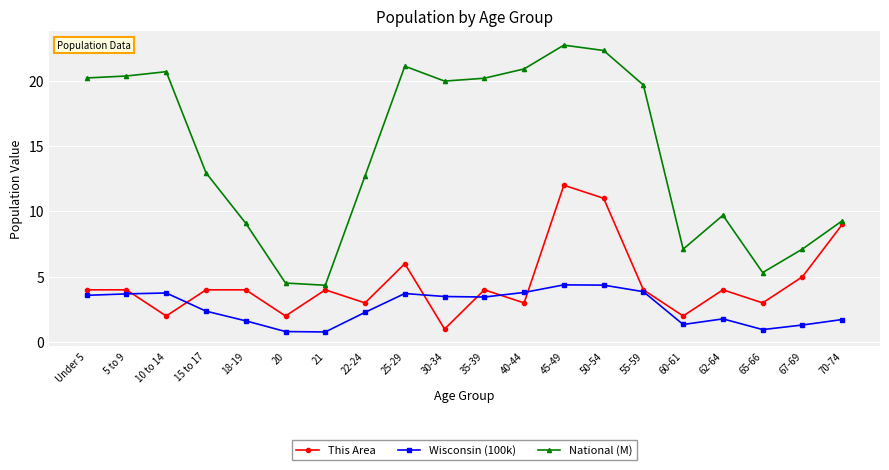

Between 30-34 and 60-61, which series saw the biggest shift?

National (M)